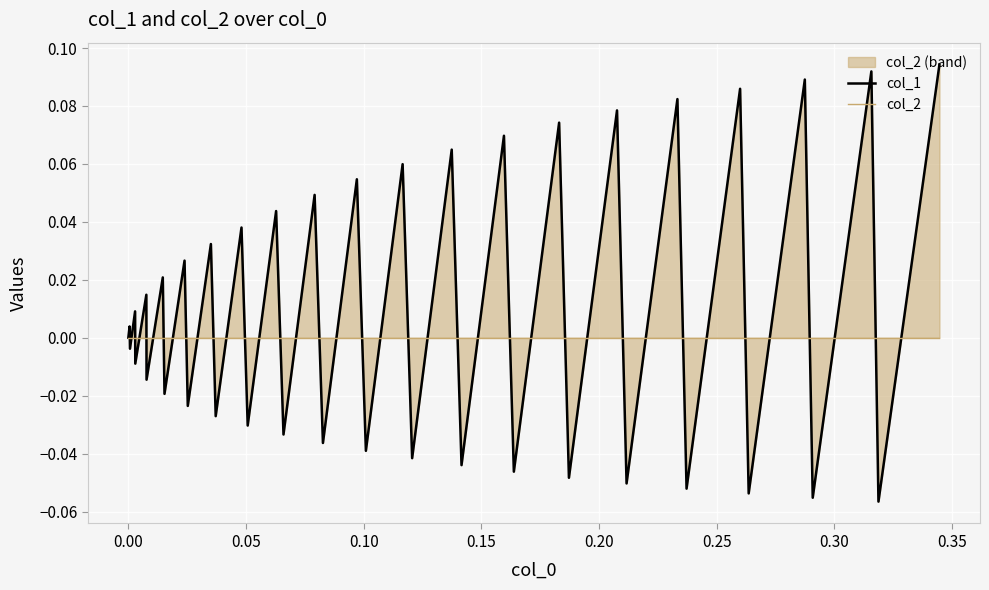

True or false: col_1 and col_2 cross at least once.

True